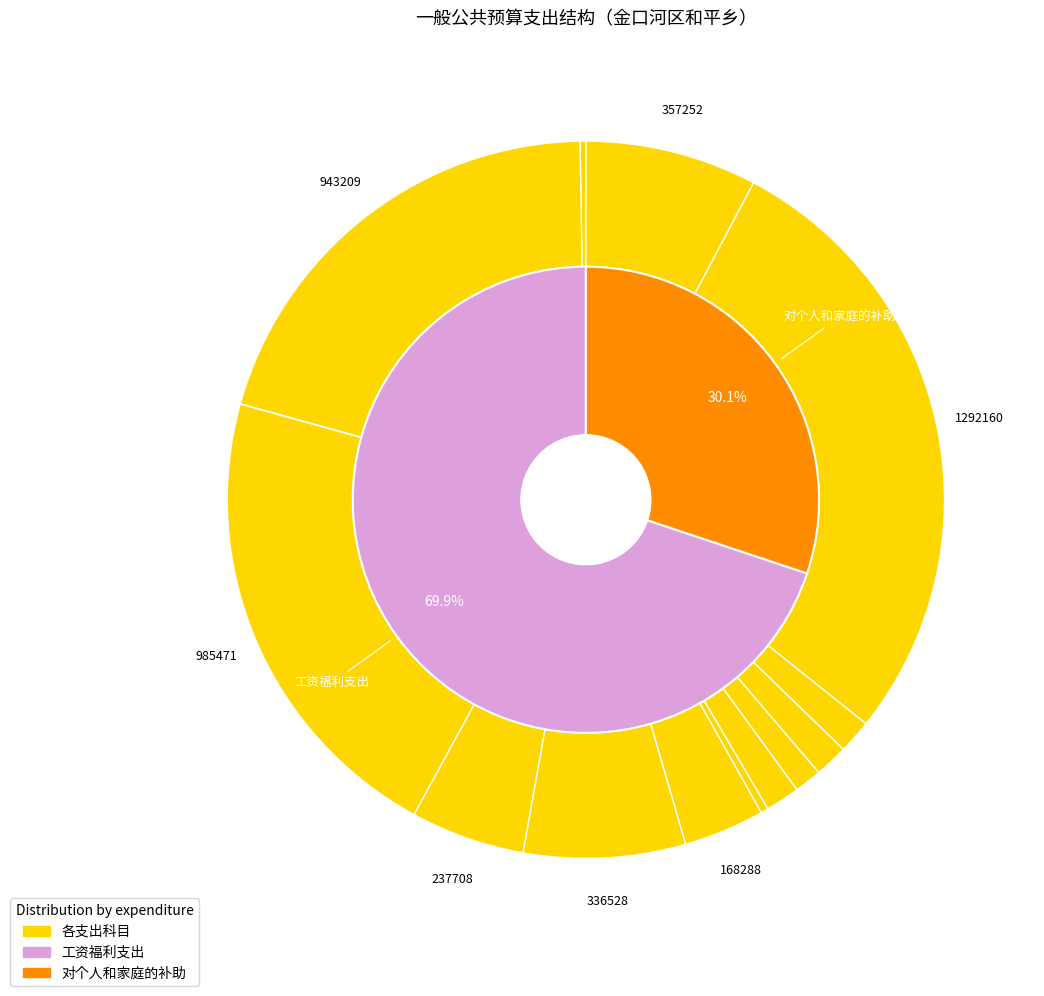

Is 机关事业单位职业年金缴费支出 the majority of the pie?

No